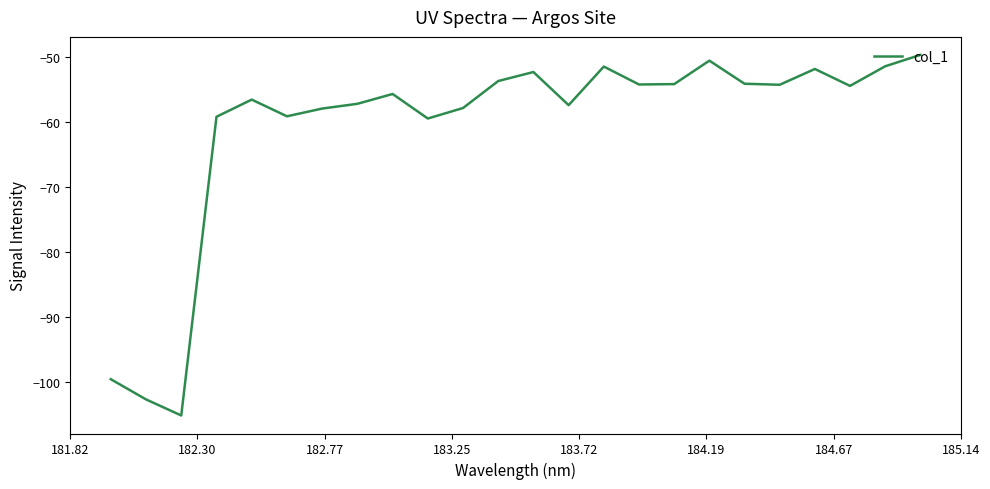

What is the greatest value displayed?

-49.7